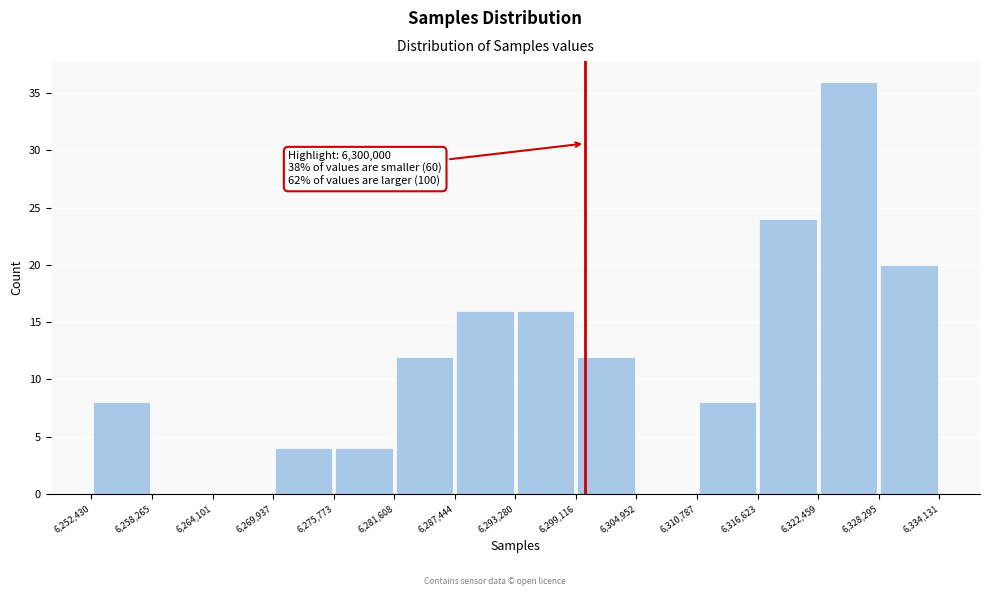

Which range on the x-axis has the tallest bar?

6,322,459 to 6,328,295